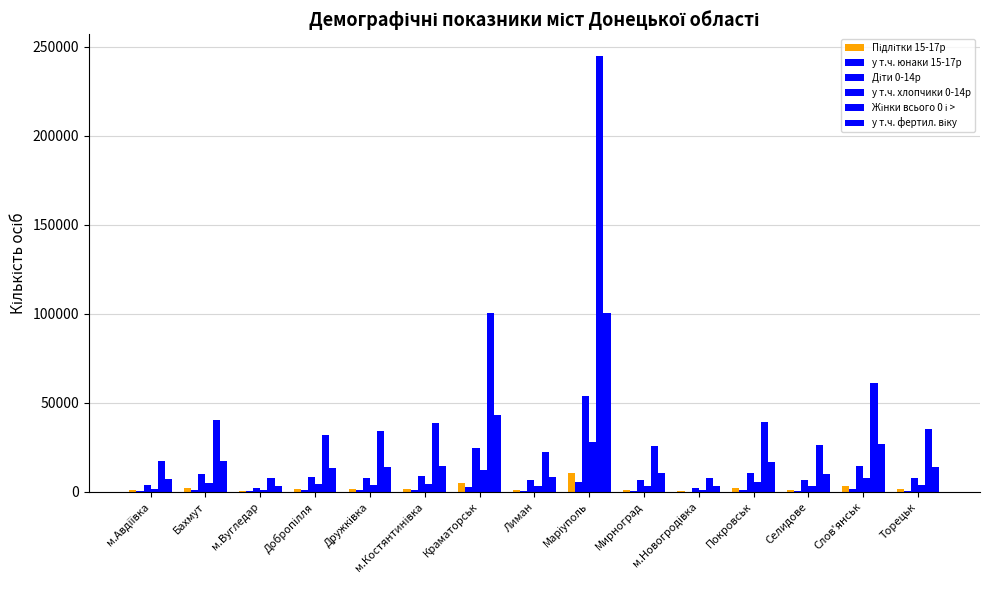

Reading left to right, list all the values displayed in this chart.

Підлітки 15-17р: м.Авдіївка=847	Бахмут=2200	м.Вугледар=411	Добропілля=1628	Дружківка=1664	м.Костянтинівка=1617	Краматорськ=4945	Лиман=1161	Маріуполь=10781	Мирноград=1276	м.Новогродівка=398	Покровськ=1922	Селидове=1263	Слов'янськ=3161	Торецьк=1488
у т.ч. юнаки 15-17р: м.Авдіївка=449	Бахмут=1093	м.Вугледар=220	Добропілля=844	Дружківка=875	м.Костянтинівка=818	Краматорськ=2564	Лиман=630	Маріуполь=5603	Мирноград=639	м.Новогродівка=208	Покровськ=965	Селидове=675	Слов'янськ=1662	Торецьк=773
Діти 0-14р: м.Авдіївка=3669	Бахмут=9814	м.Вугледар=2189	Добропілля=8596	Дружківка=7883	м.Костянтинівка=8836	Краматорськ=24409	Лиман=6487	Маріуполь=53933	Мирноград=6769	м.Новогродівка=2014	Покровськ=10678	Селидове=6682	Слов'янськ=14677	Торецьк=7880
у т.ч. хлопчики 0-14р: м.Авдіївка=1851	Бахмут=5149	м.Вугледар=1140	Добропілля=4594	Дружківка=4075	м.Костянтинівка=4526	Краматорськ=12514	Лиман=3329	Маріуполь=27815	Мирноград=3509	м.Новогродівка=1066	Покровськ=5630	Селидове=3460	Слов'янськ=7650	Торецьк=3999
Жінки всього 0 і >: м.Авдіївка=17566	Бахмут=40373	м.Вугледар=7955	Добропілля=31781	Дружківка=33958	м.Костянтинівка=38546	Краматорськ=100677	Лиман=22277	Маріуполь=244886	Мирноград=25667	м.Новогродівка=7610	Покровськ=39198	Селидове=26115	Слов'янськ=60999	Торецьк=35500
у т.ч. фертил. віку: м.Авдіївка=7282	Бахмут=17386	м.Вугледар=3447	Добропілля=13379	Дружківка=13984	м.Костянтинівка=14807	Краматорськ=43012	Лиман=8430	Маріуполь=100630	Мирноград=10813	м.Новогродівка=3170	Покровськ=17049	Селидове=10099	Слов'янськ=27104	Торецьк=14002